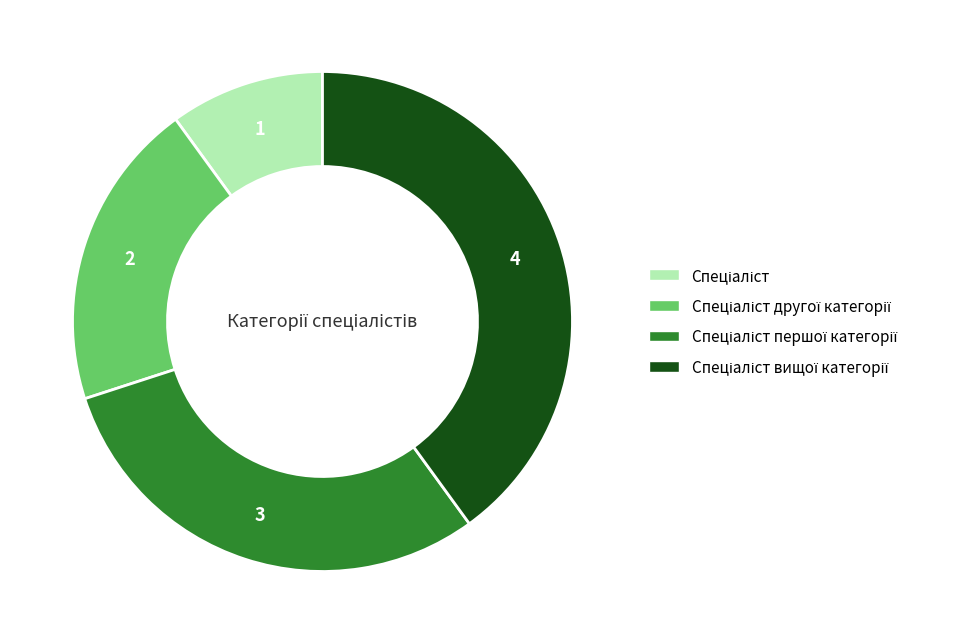

Does any single category account for the majority?

No